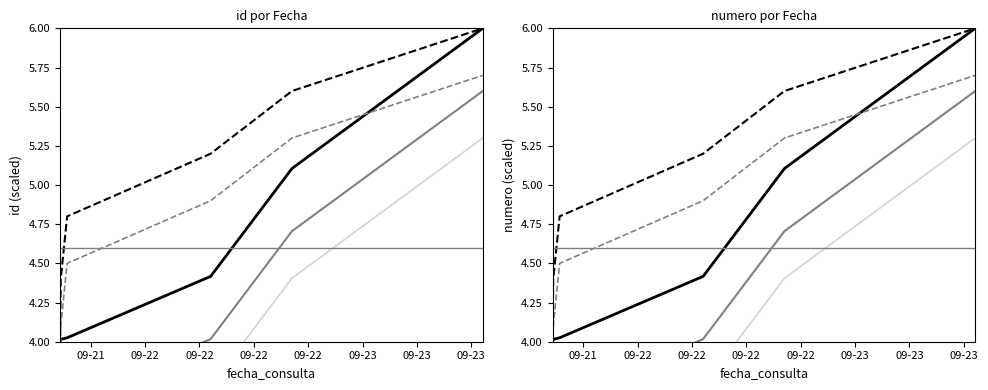

Count the id (base) values in the range 3 to 4.

4